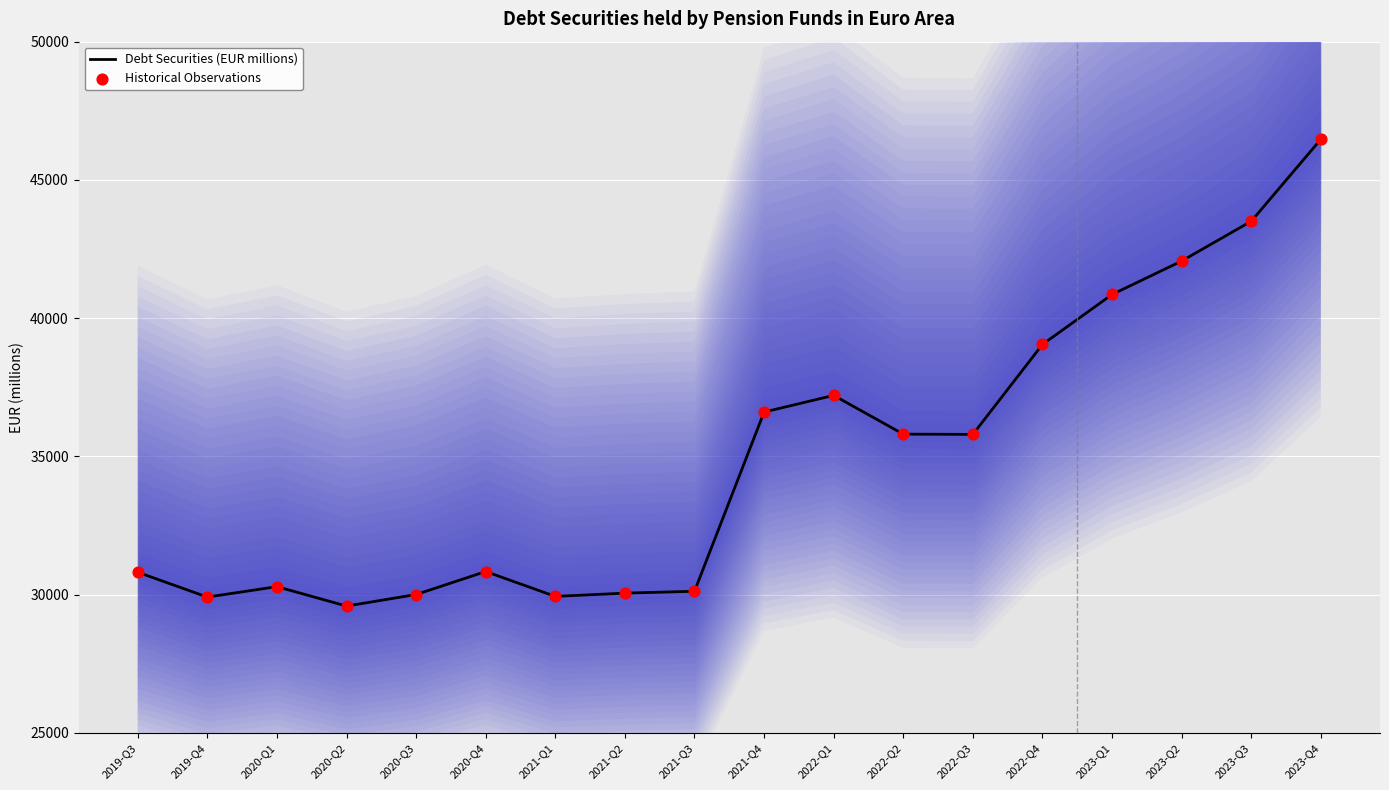

What is the ratio of the value at 2020-Q4 to the value at 2022-Q3?

0.9